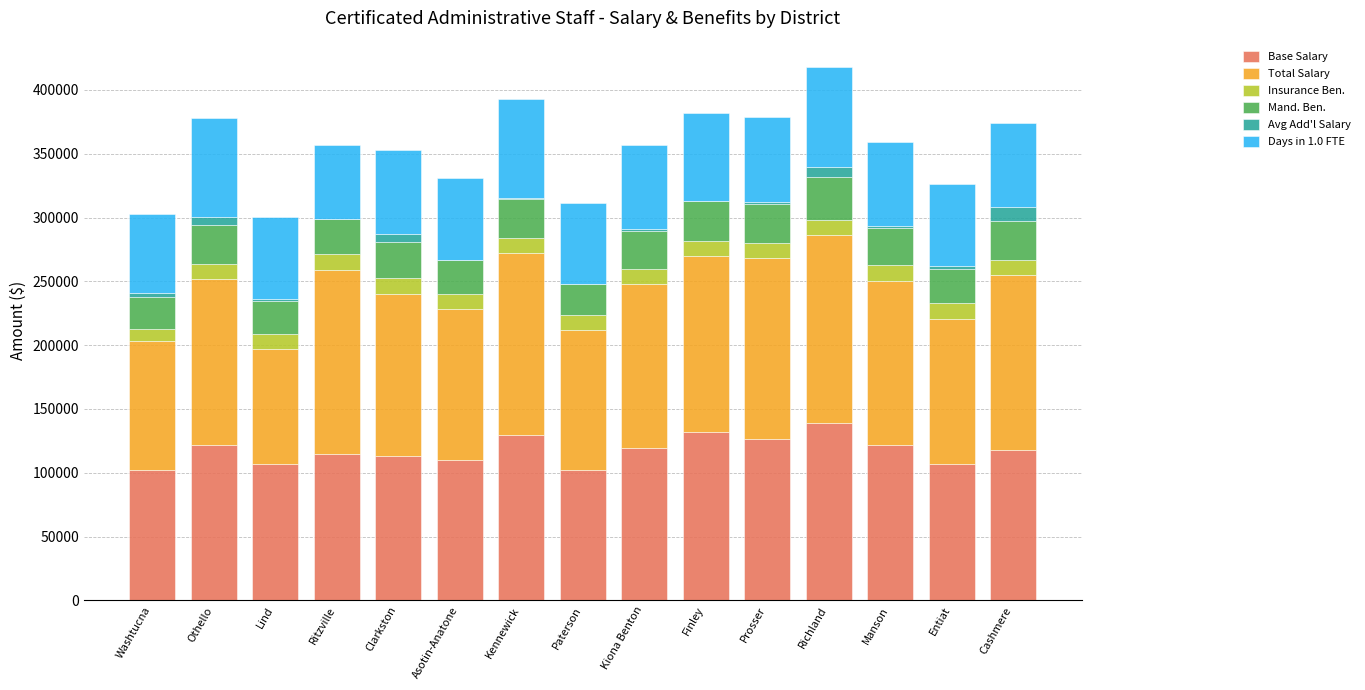

What is the highest value of the Base Salary series?

138689